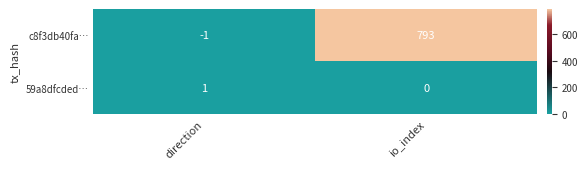

At how many categories does at least one series exceed 788?

1